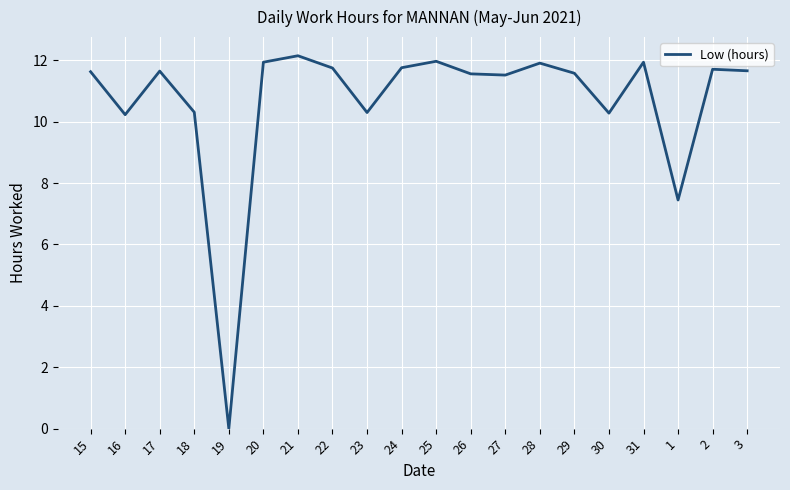

What position from the right is 18?

17